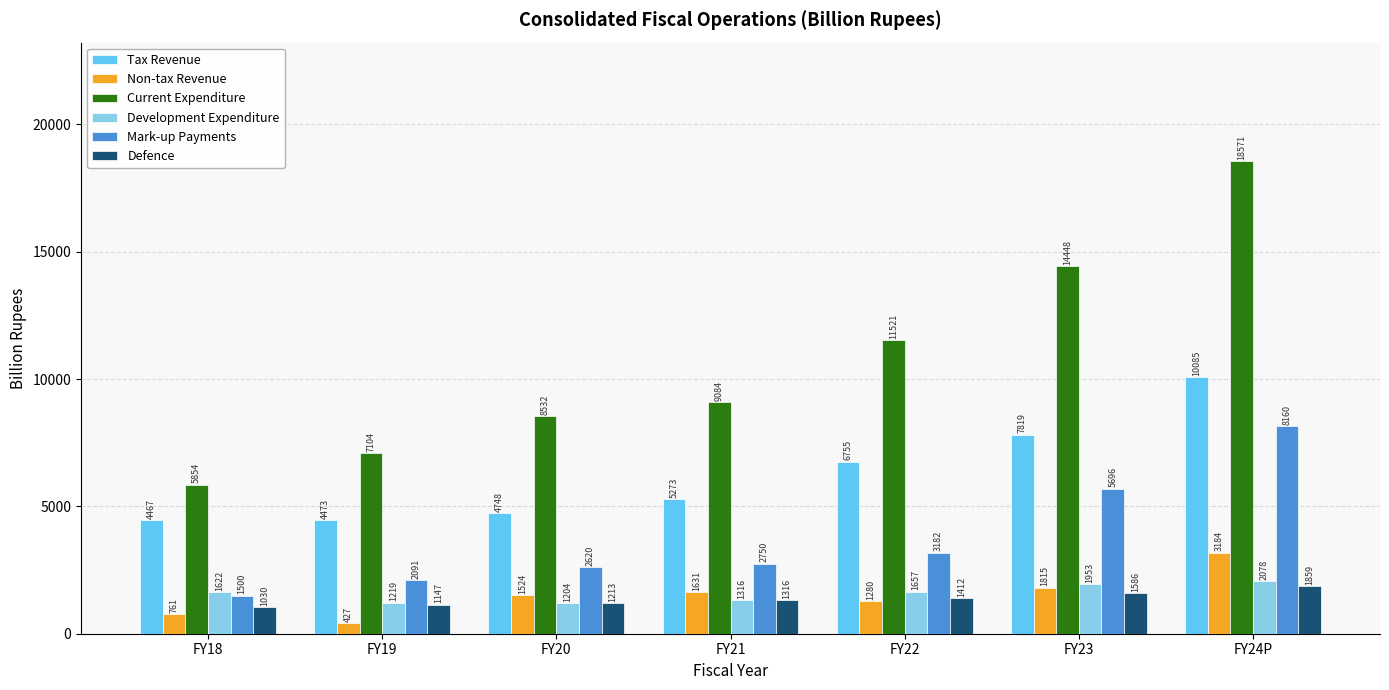

The value of Development Expenditure at FY20 is 1203.7. True or false?

True